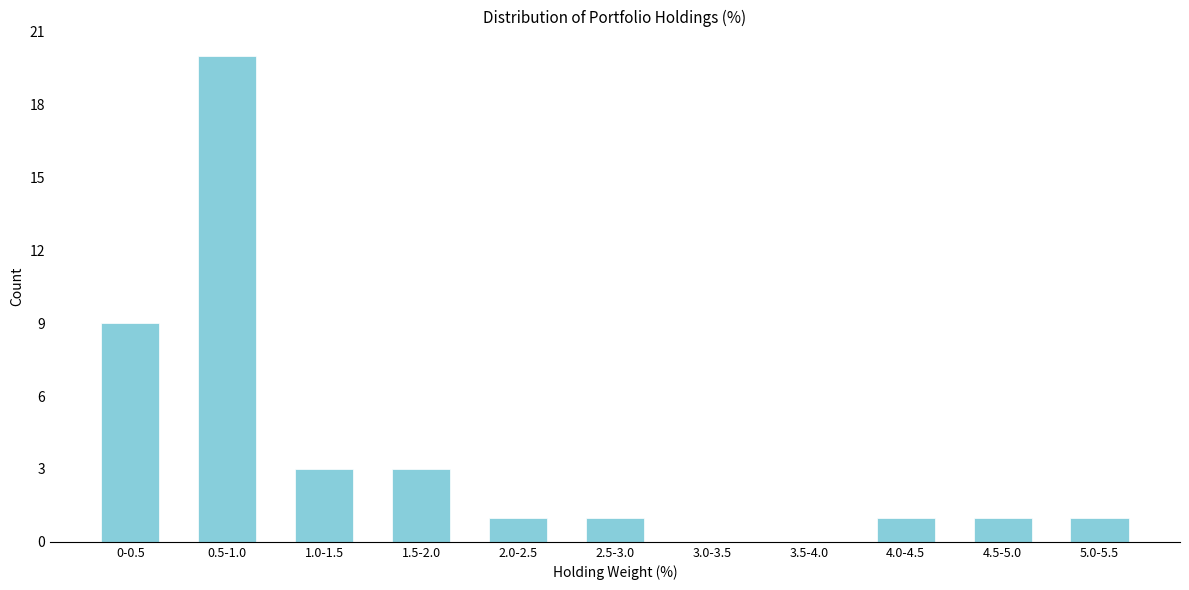

Reading right to left, what are all the values shown in this chart?

5.0-5.5=1	4.5-5.0=1	4.0-4.5=1	3.5-4.0=0	3.0-3.5=0	2.5-3.0=1	2.0-2.5=1	1.5-2.0=3	1.0-1.5=3	0.5-1.0=20	0-0.5=9